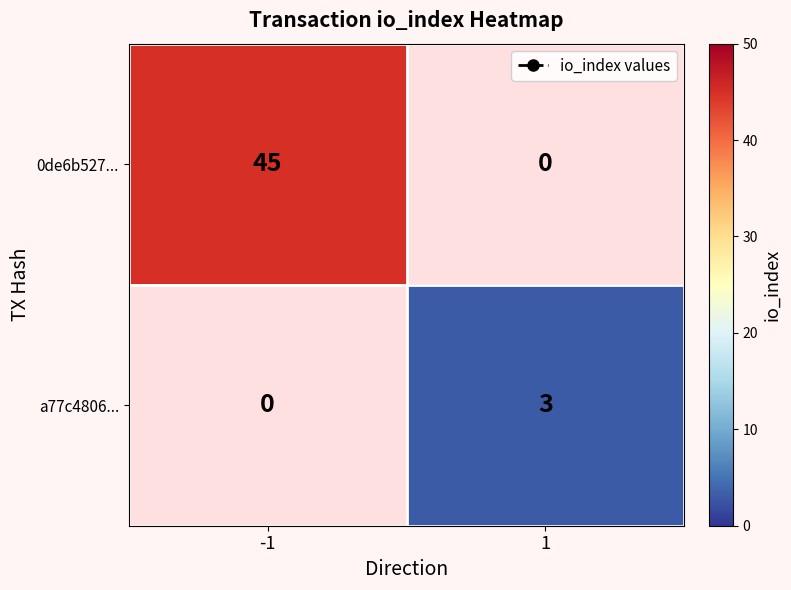

The 0de6b527... series shows 45 at -1. True or false?

True